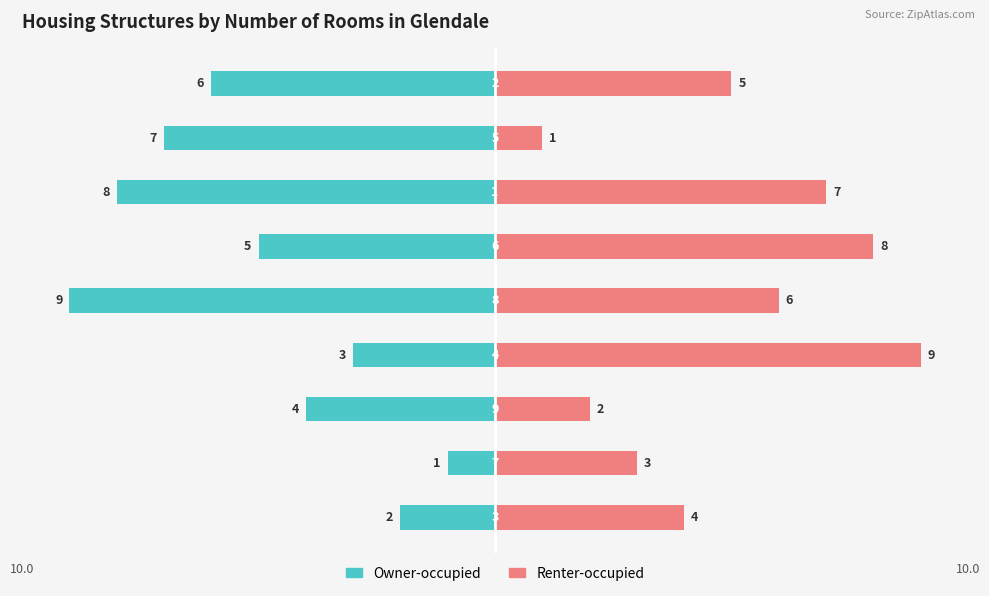

What is the label of the 4th bar from the left?

3